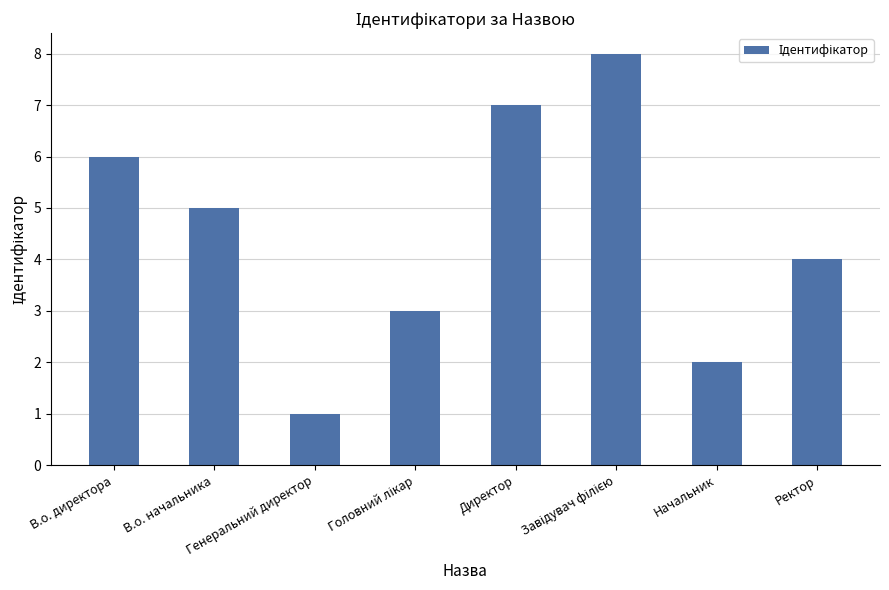

What is the greatest value displayed?

8